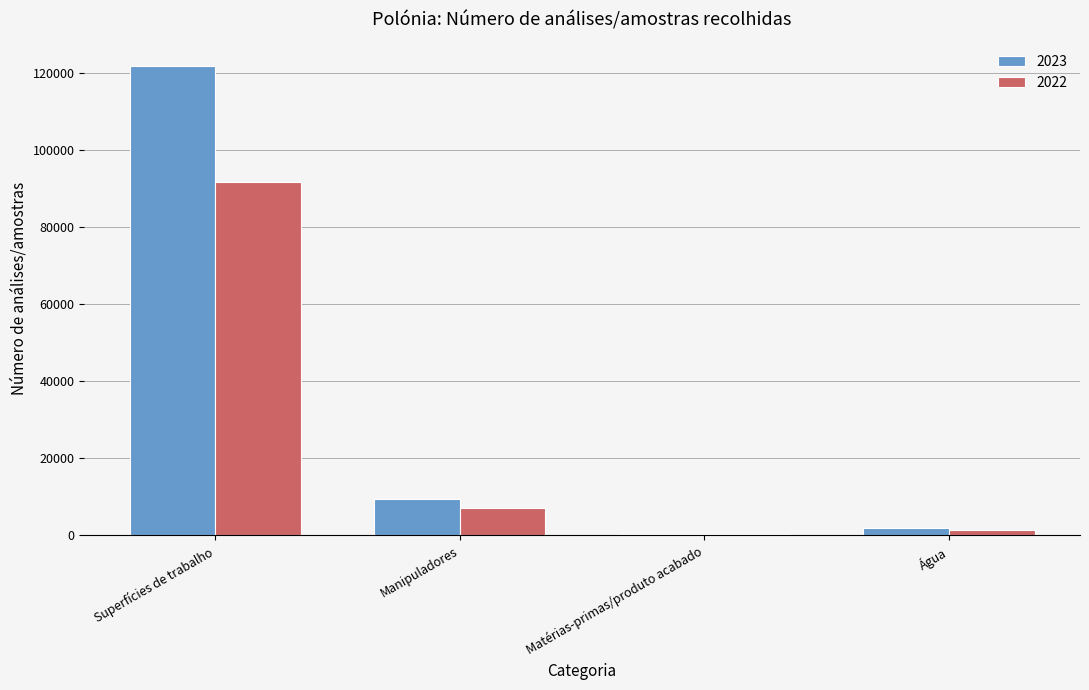

The 2023 series shows 4393 at Manipuladores. True or false?

False